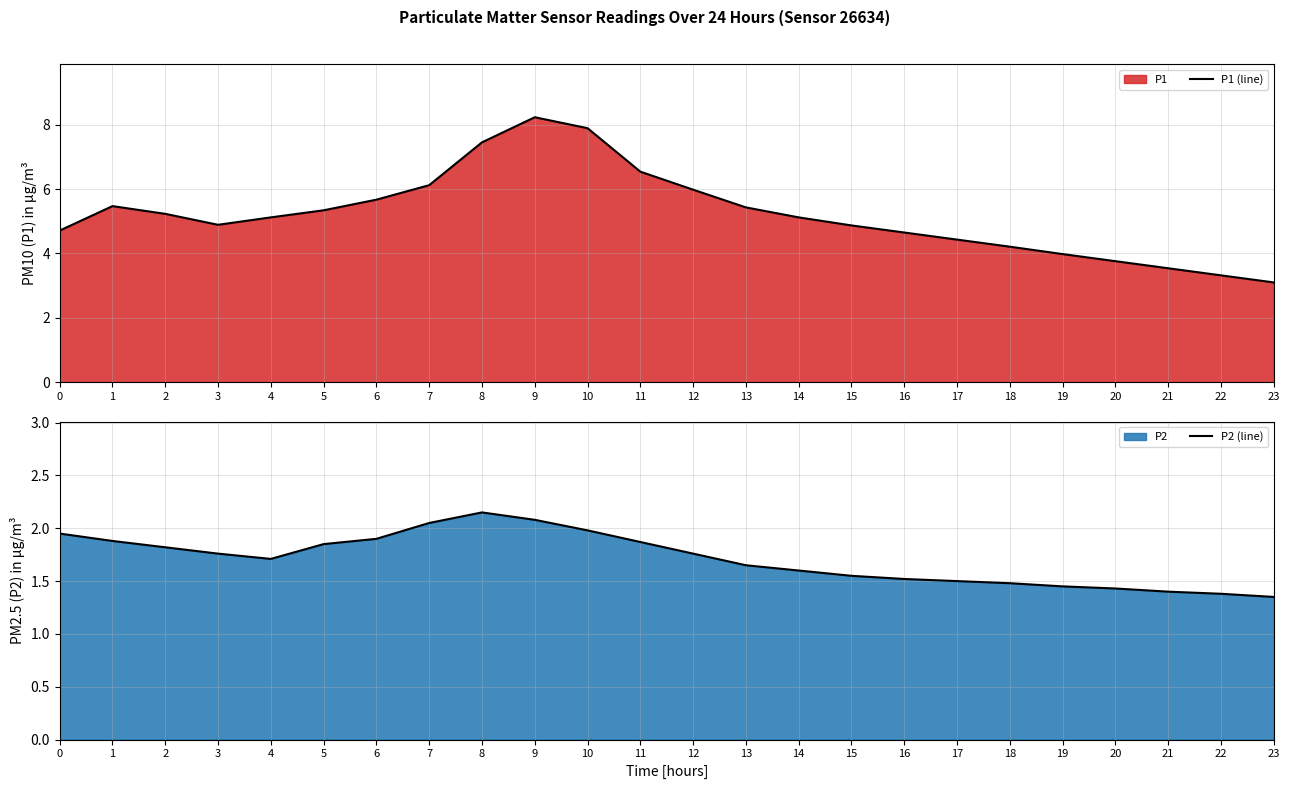

True or false: P1 (line) and P2 (line) cross at least once.

False